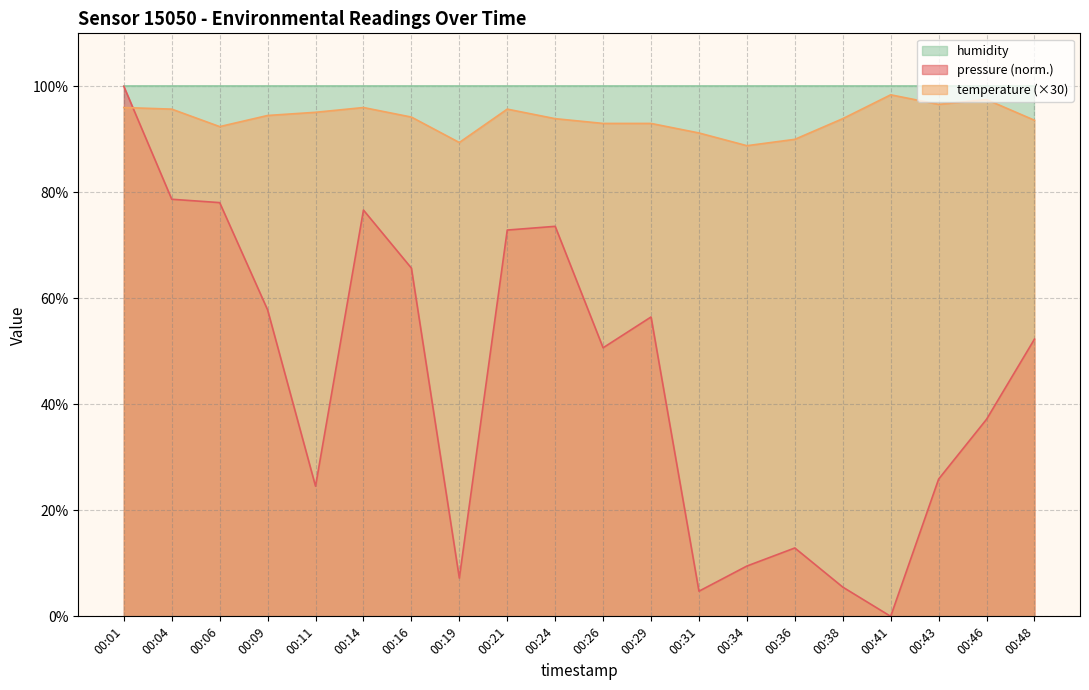

What is the approximate value of pressure at 00:01?

100.0